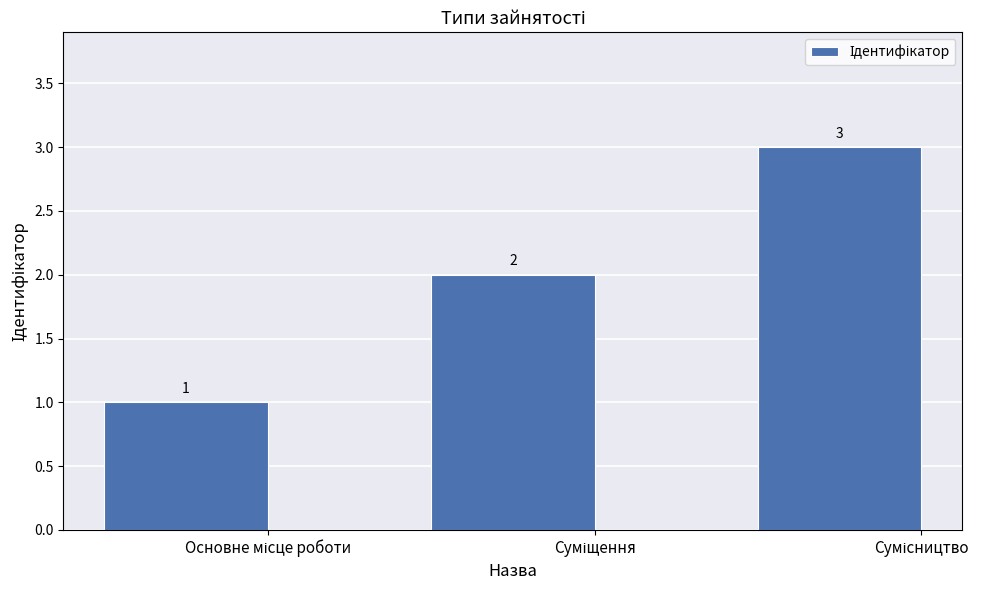

What is the value of the 1st bar from the left?

1